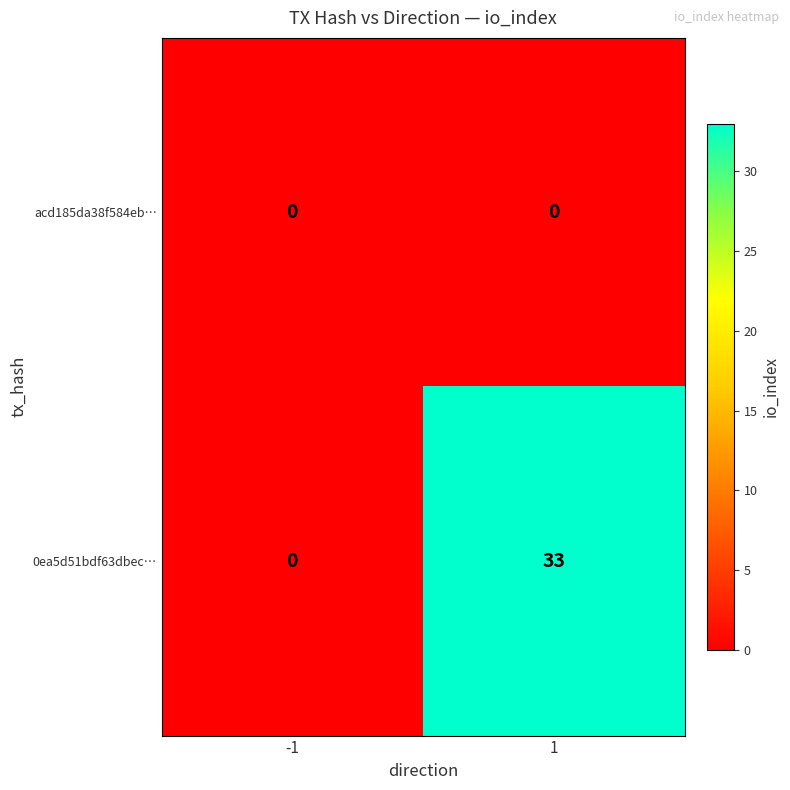

What is the difference between the maximum and minimum values in the 0ea5d51bdf63dbec… series?

33